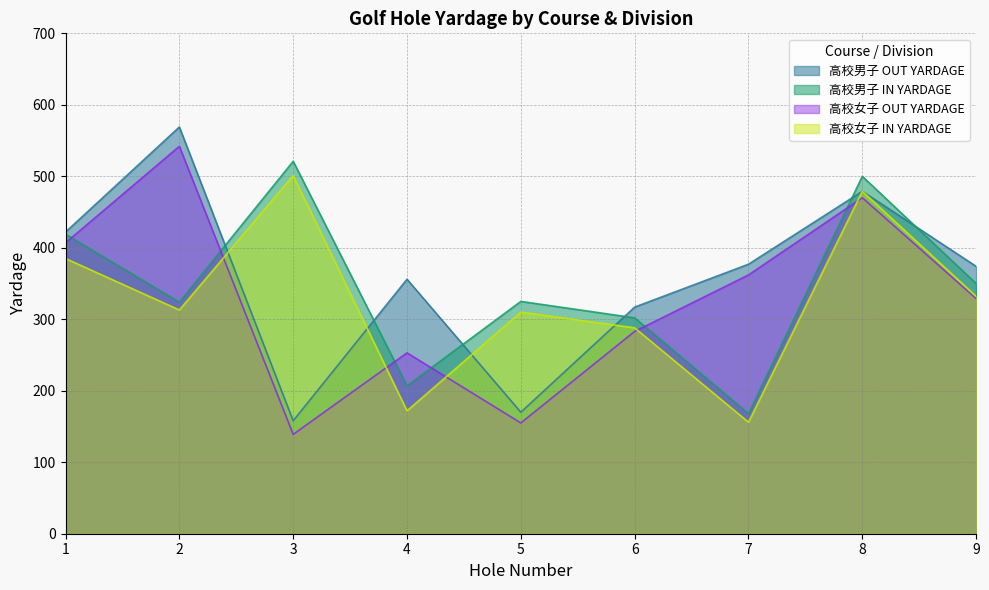

The 高校女子 IN YARDAGE series shows 385 at 1. True or false?

True